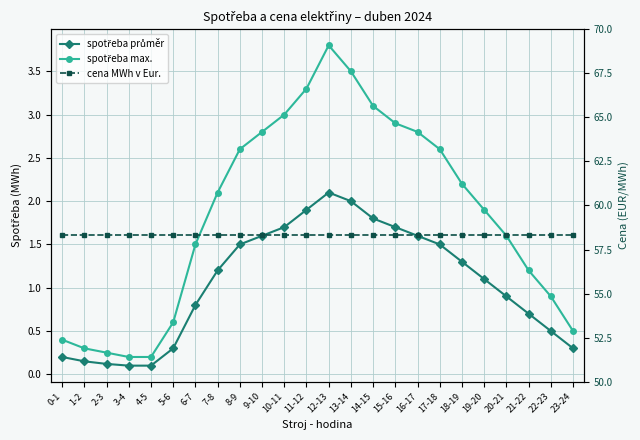

Which category has the lowest value across all series?

3-4